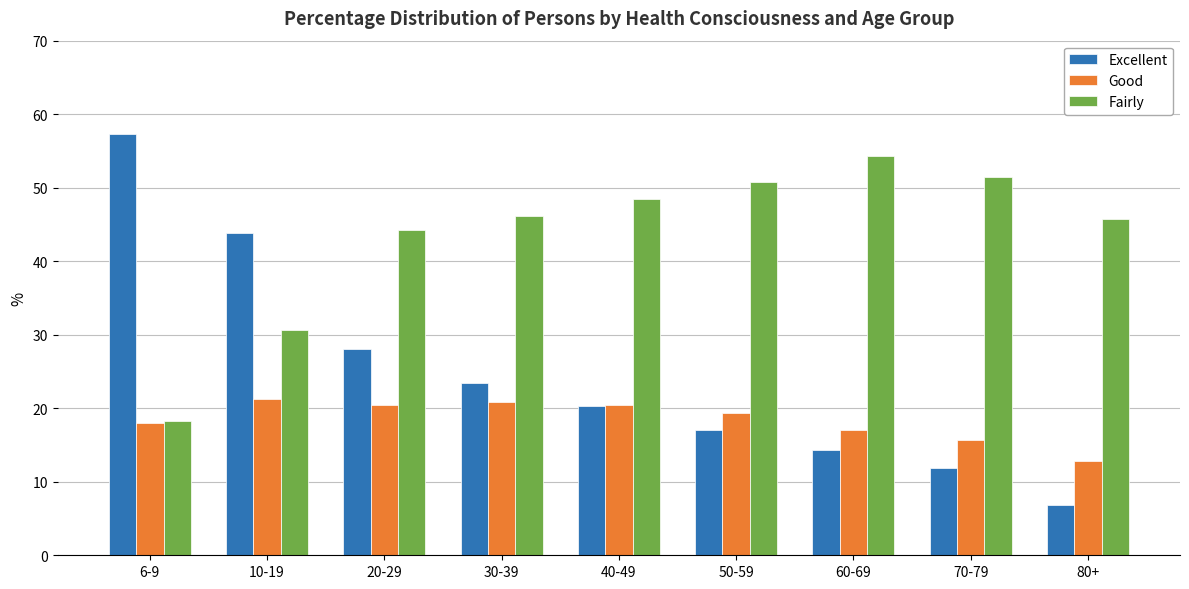

The Good series shows 5.0 at 60-69. True or false?

False